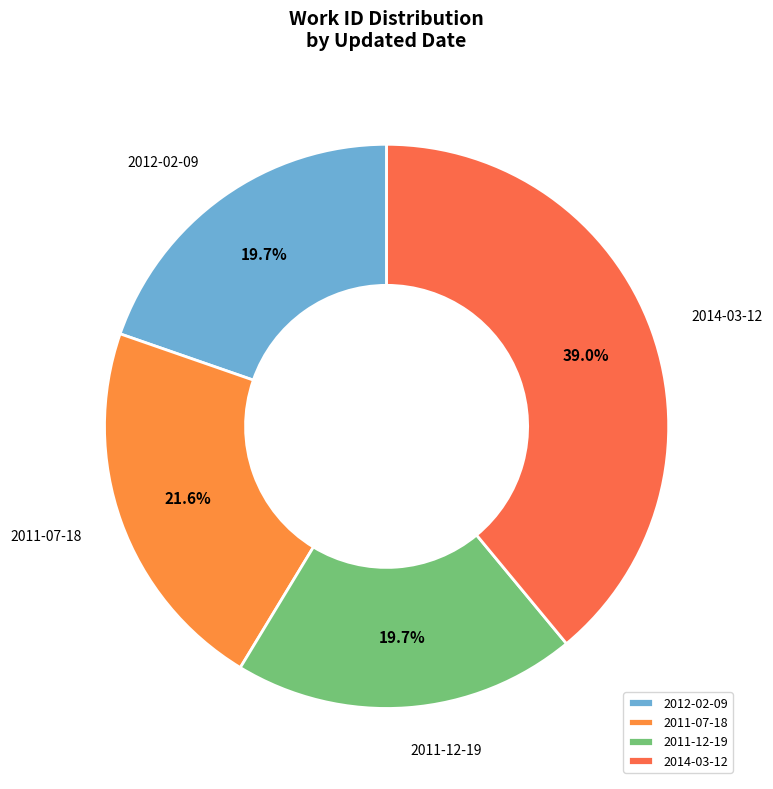

Do 2011-07-18 and 2014-03-12 together represent more than half of the pie?

Yes